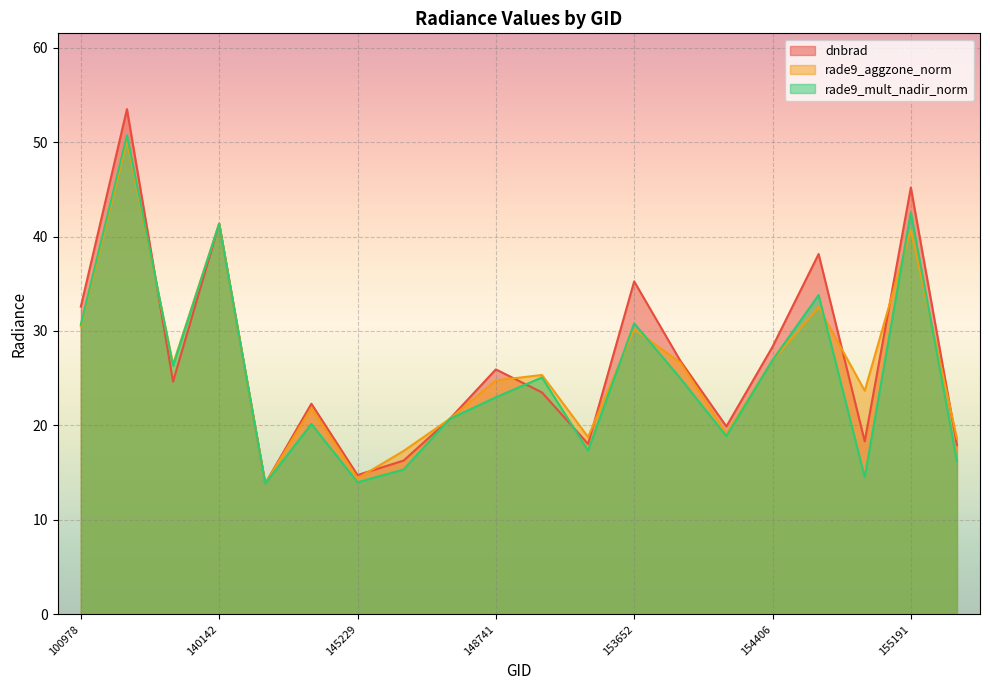

True or false: dnbrad has more than 1 interior local peaks.

True